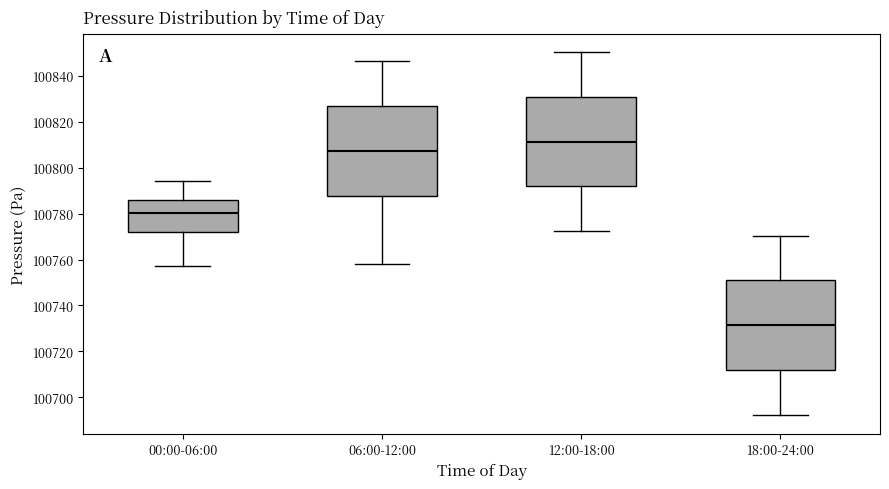

Which box has the lowest median line?

18:00-24:00